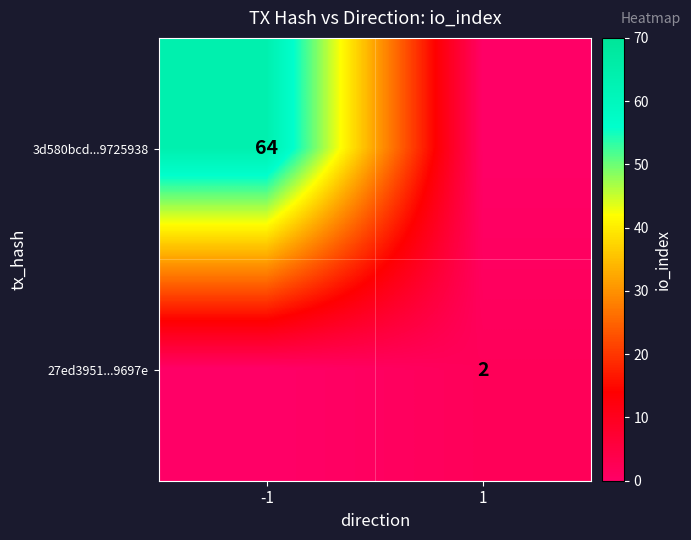

The value of 27ed3951...9697e at 1 is 2. True or false?

True